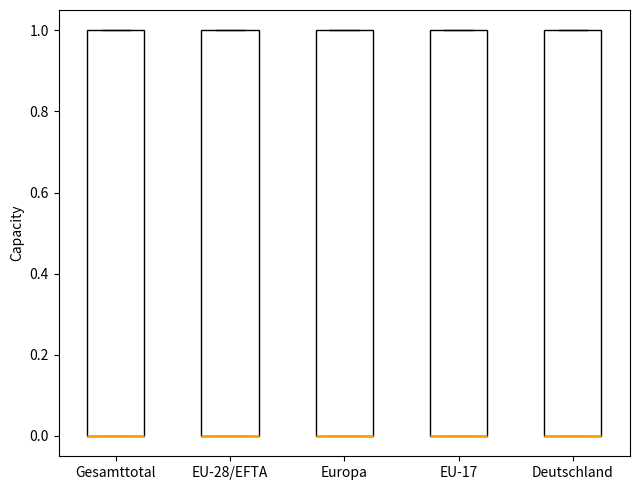

Where is the lower edge of the box for Deutschland on the y-axis? The values are not printed on the chart, so give them approximately, as read against the axis.

0